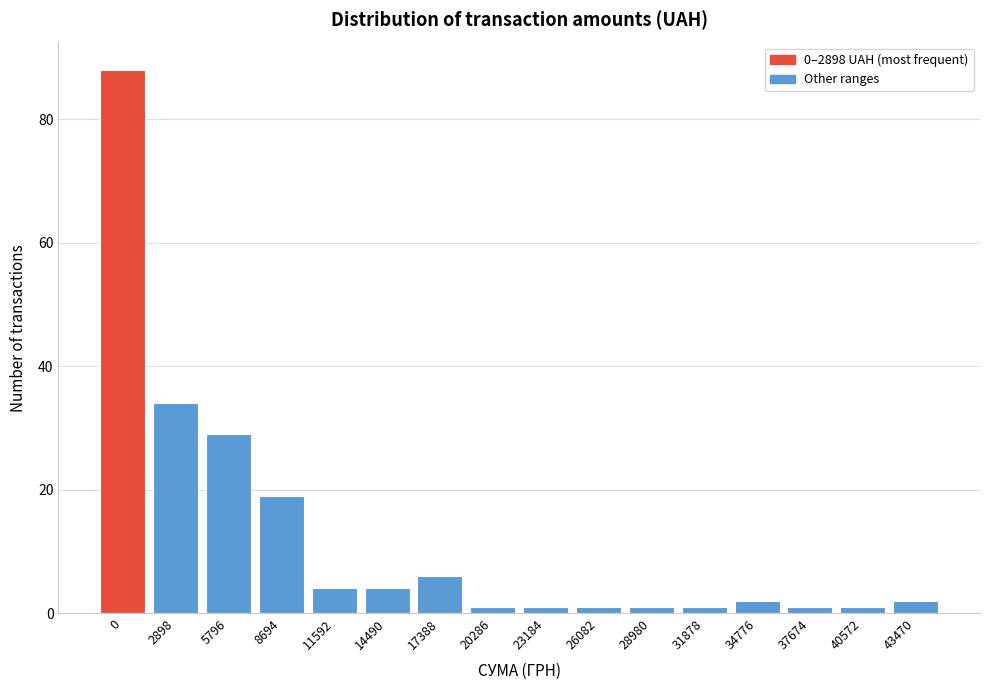

Reading left to right, what are all the values shown in this chart?

0=88	2898=34	5796=29	8694=19	11592=4	14490=4	17388=6	20286=1	23184=1	26082=1	28980=1	31878=1	34776=2	37674=1	40572=1	43470=2